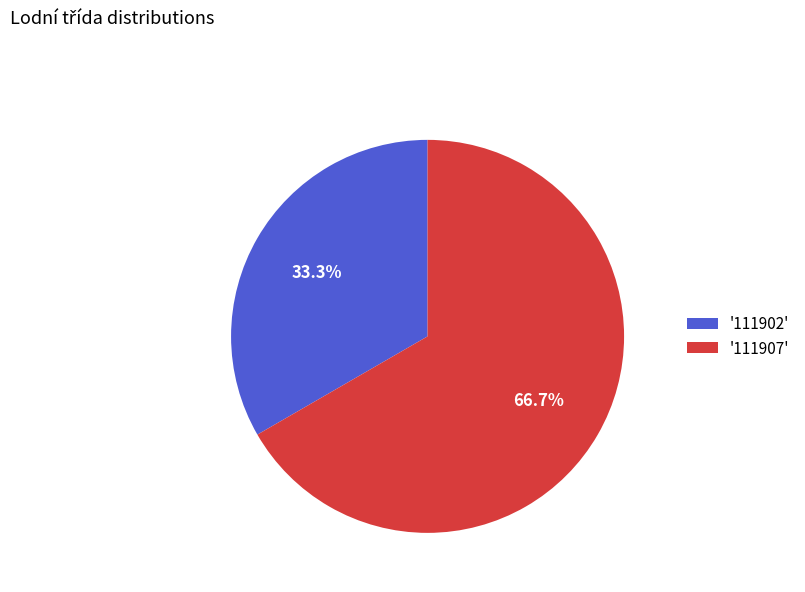

What is the ratio of the value at '111902' to the value at '111907'?

0.5